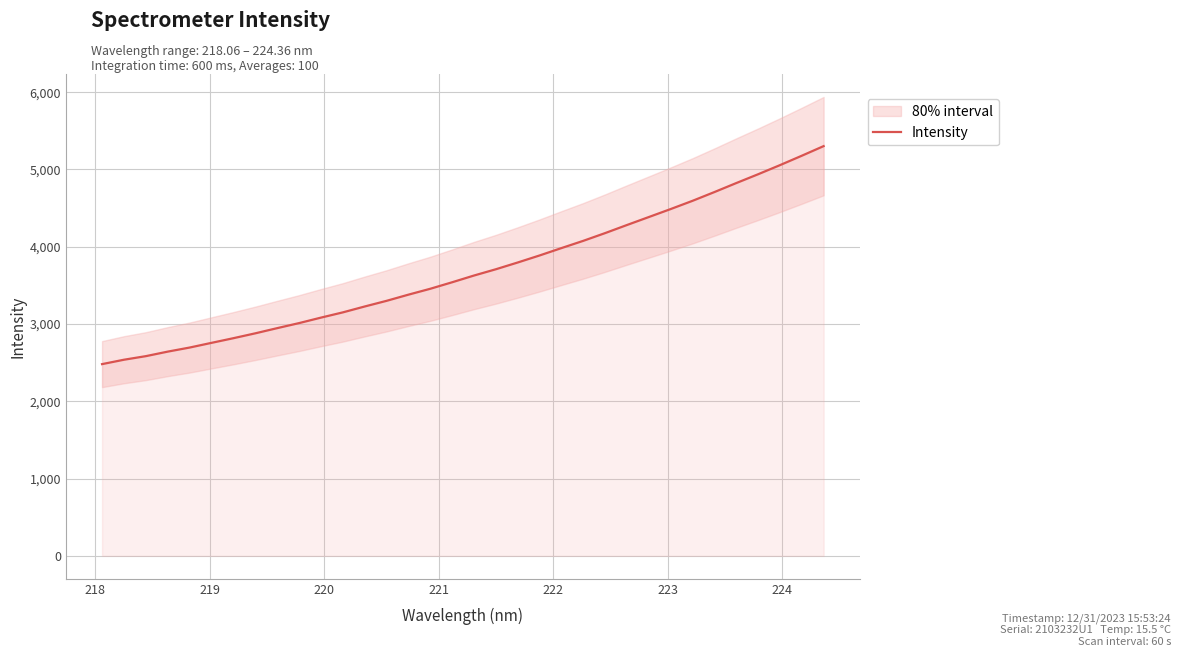

What is the sum of all values?

125508.4